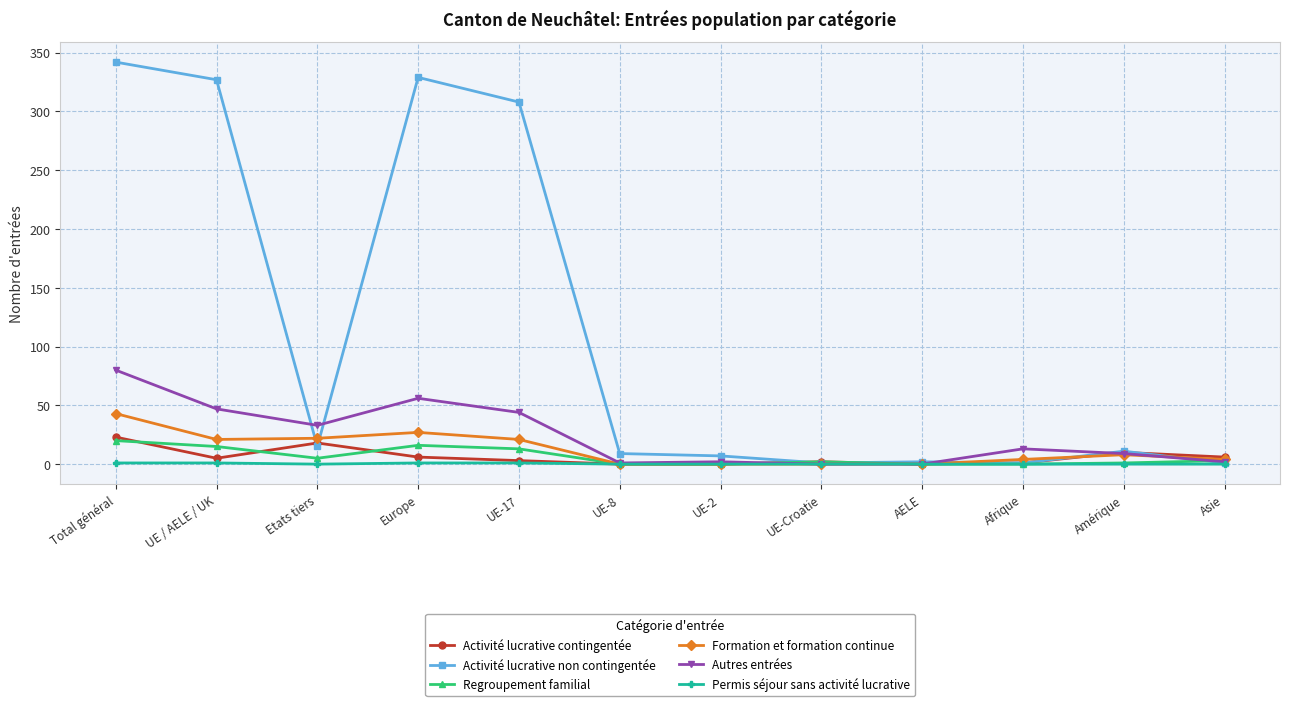

At how many categories does at least one series exceed 247?

4